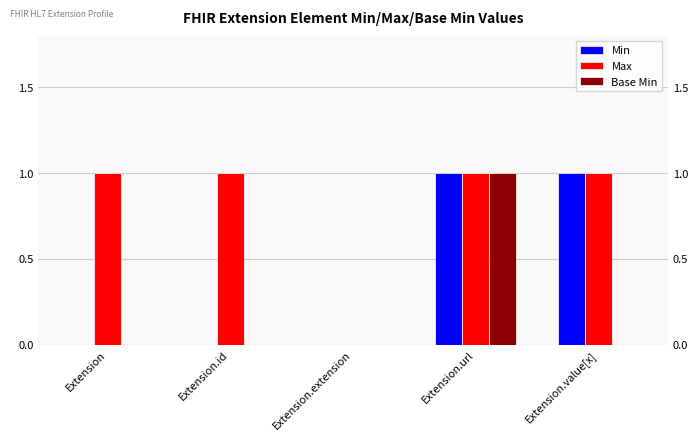

Does the chart contain stacked bars?

No